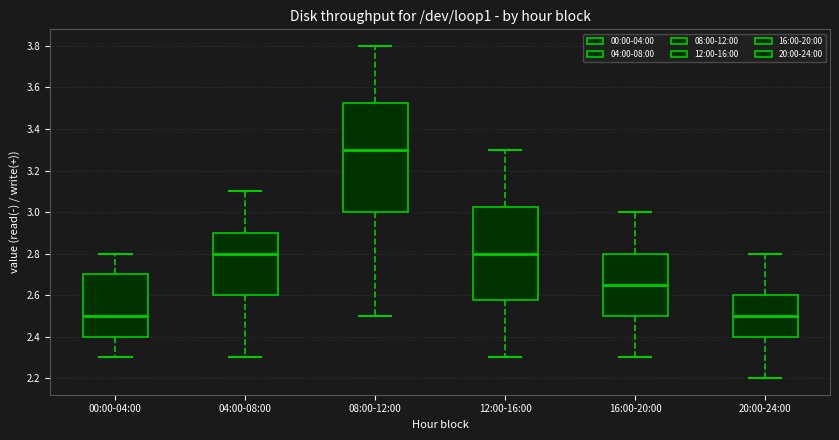

Reading left to right, transcribe this box plot: for each box, give where its median line is, the range the box spans, and where its two whiskers end, as read against the y-axis. The values are not printed on the chart, so give them approximately, as read against the axis.

00:00-04:00: median 2.50, box 2.40 to 2.70, whiskers 2.30 to 2.80
04:00-08:00: median 2.80, box 2.60 to 2.90, whiskers 2.30 to 3.10
08:00-12:00: median 3.30, box 3.00 to 3.52, whiskers 2.50 to 3.80
12:00-16:00: median 2.80, box 2.58 to 3.02, whiskers 2.30 to 3.30
16:00-20:00: median 2.66, box 2.50 to 2.80, whiskers 2.30 to 3.00
20:00-24:00: median 2.50, box 2.40 to 2.60, whiskers 2.20 to 2.80